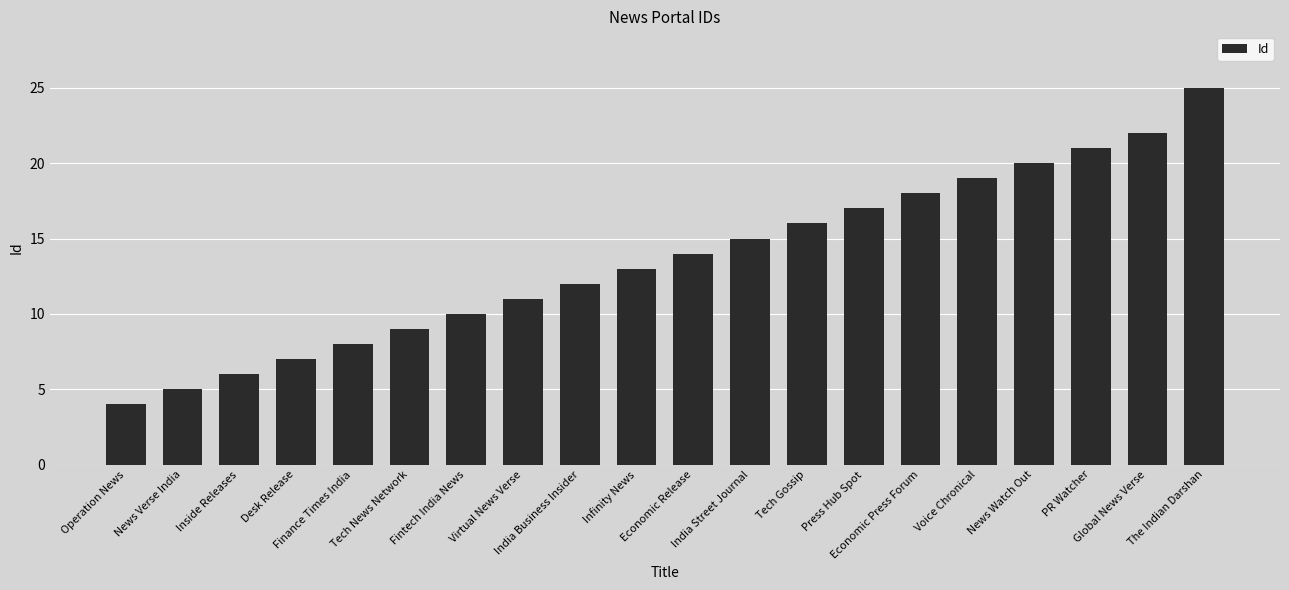

Between Economic Press Forum and Operation News, which is larger?

Economic Press Forum